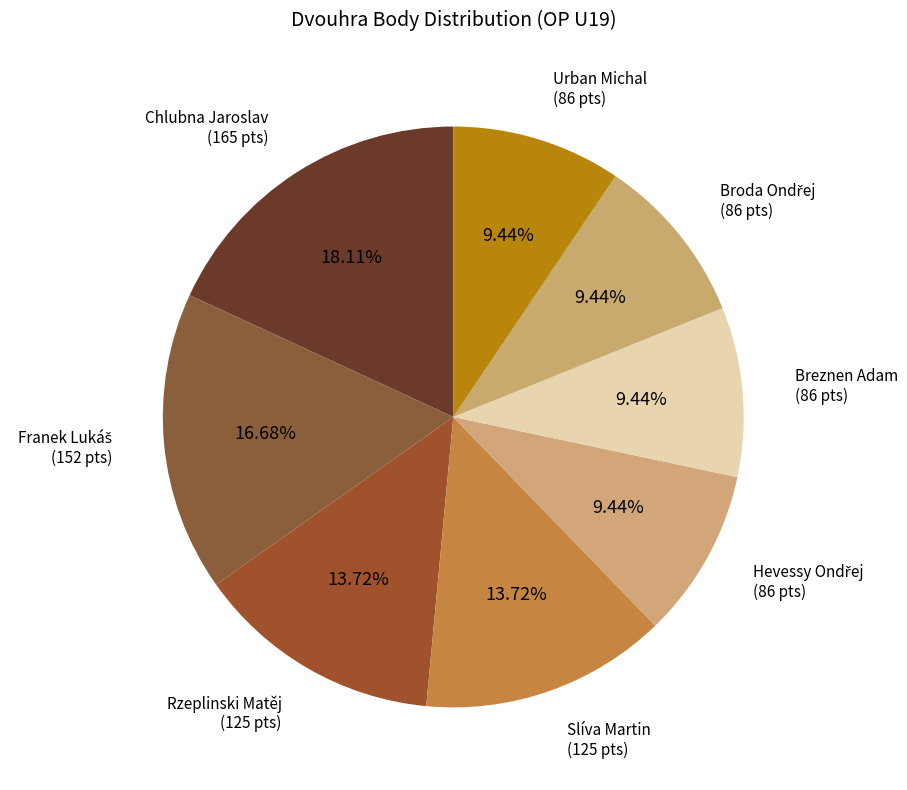

What is the largest slice in the pie chart?

Chlubna Jaroslav